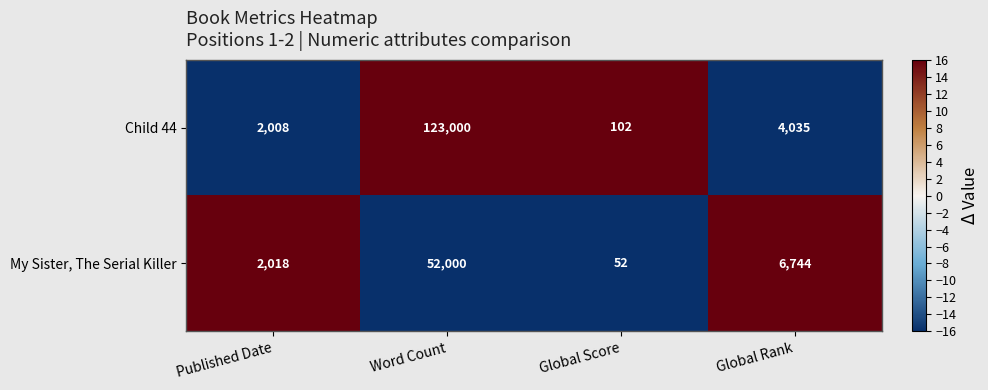

Rank the series by their maximum value, from highest to lowest.

Child 44, My Sister, The Serial Killer